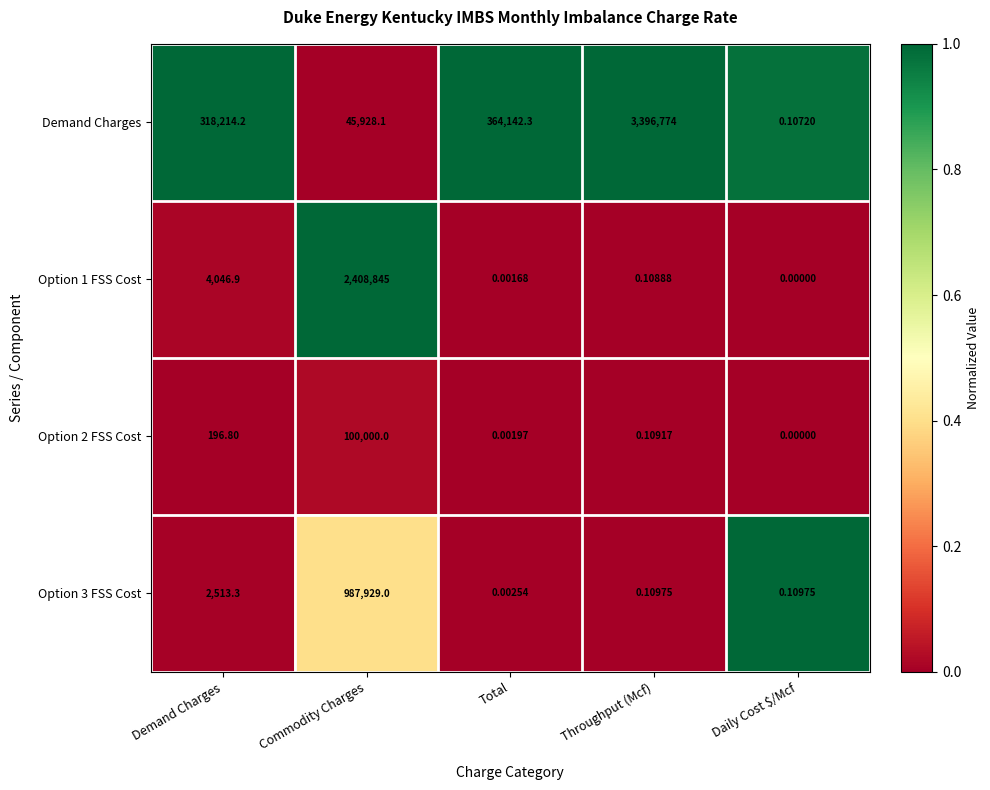

Between Demand Charges and Throughput (Mcf), which series saw the biggest shift?

Demand Charges